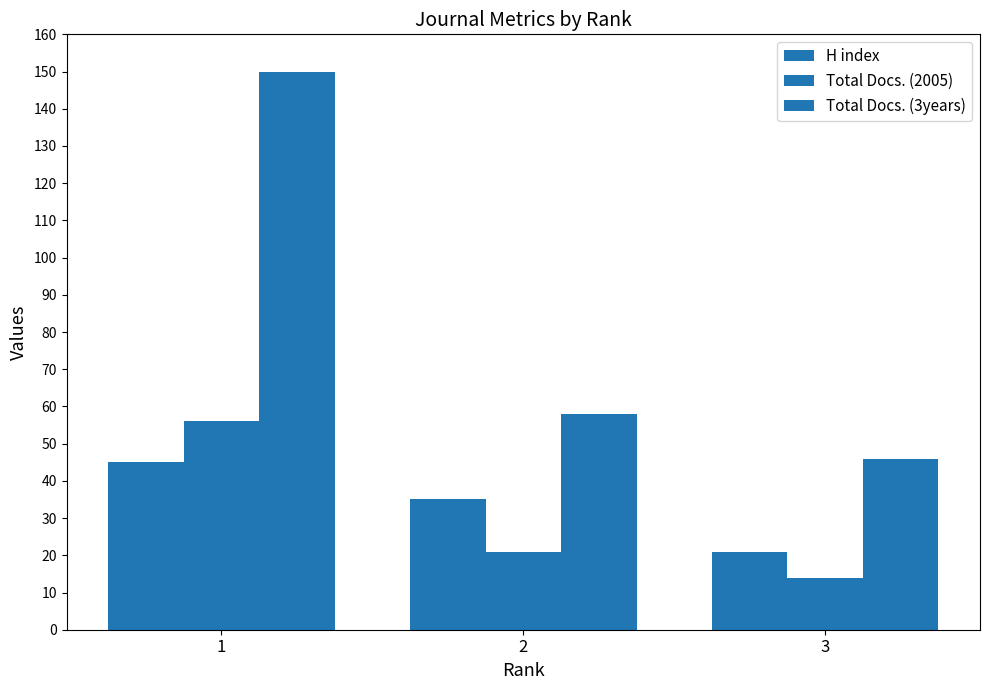

What is the difference between the highest and lowest values at 2?

37